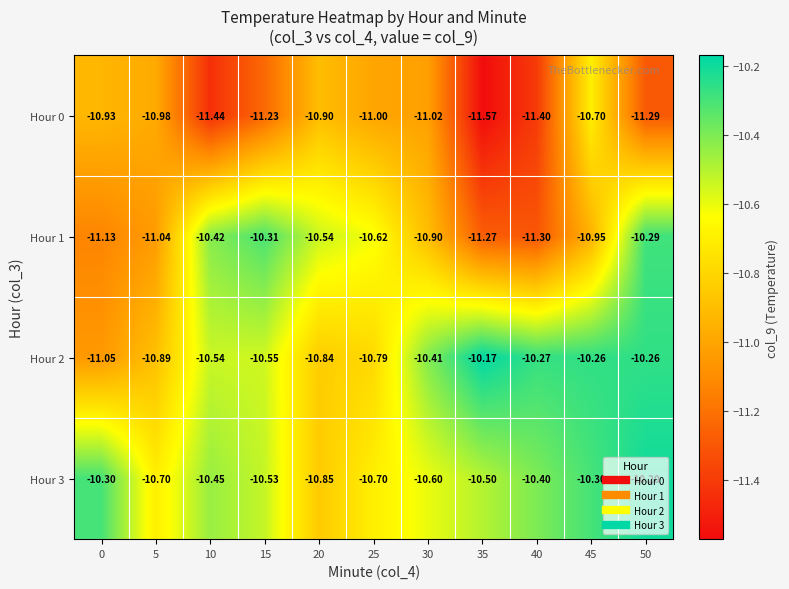

Is the value of Hour 3 at 0 greater than the value of Hour 0 at 20?

Yes